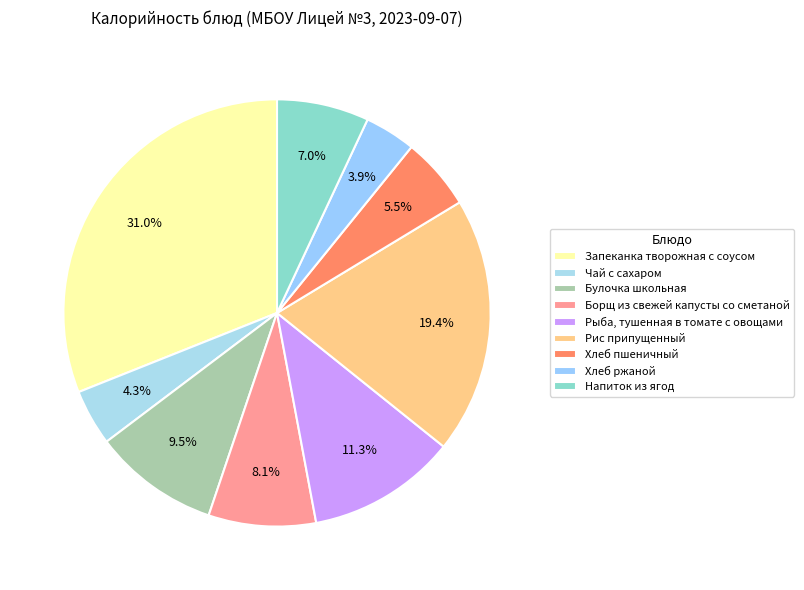

What percentage is the Рис припущенный slice, to the nearest percent?

19%